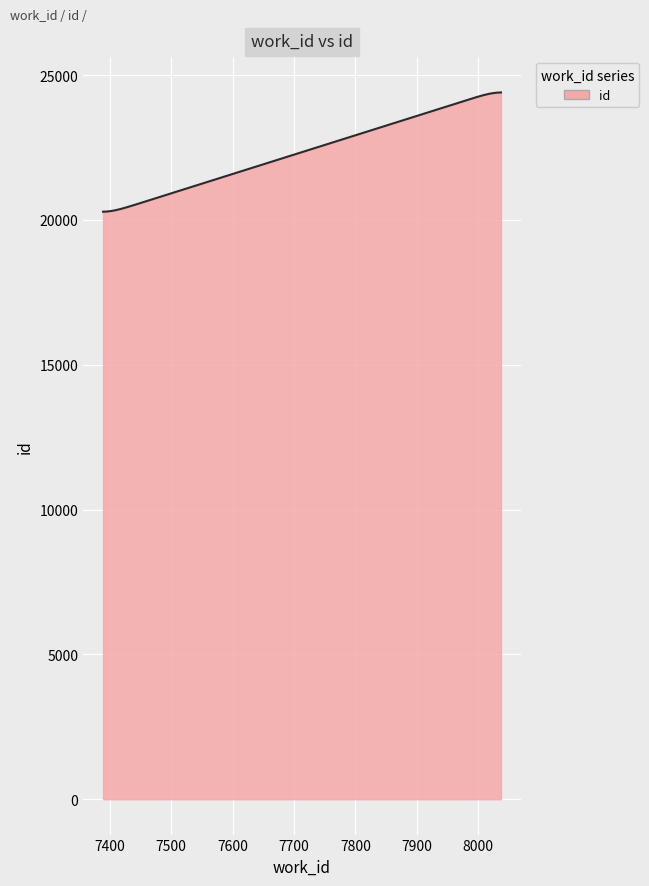

What is the smallest value displayed?

20281.6